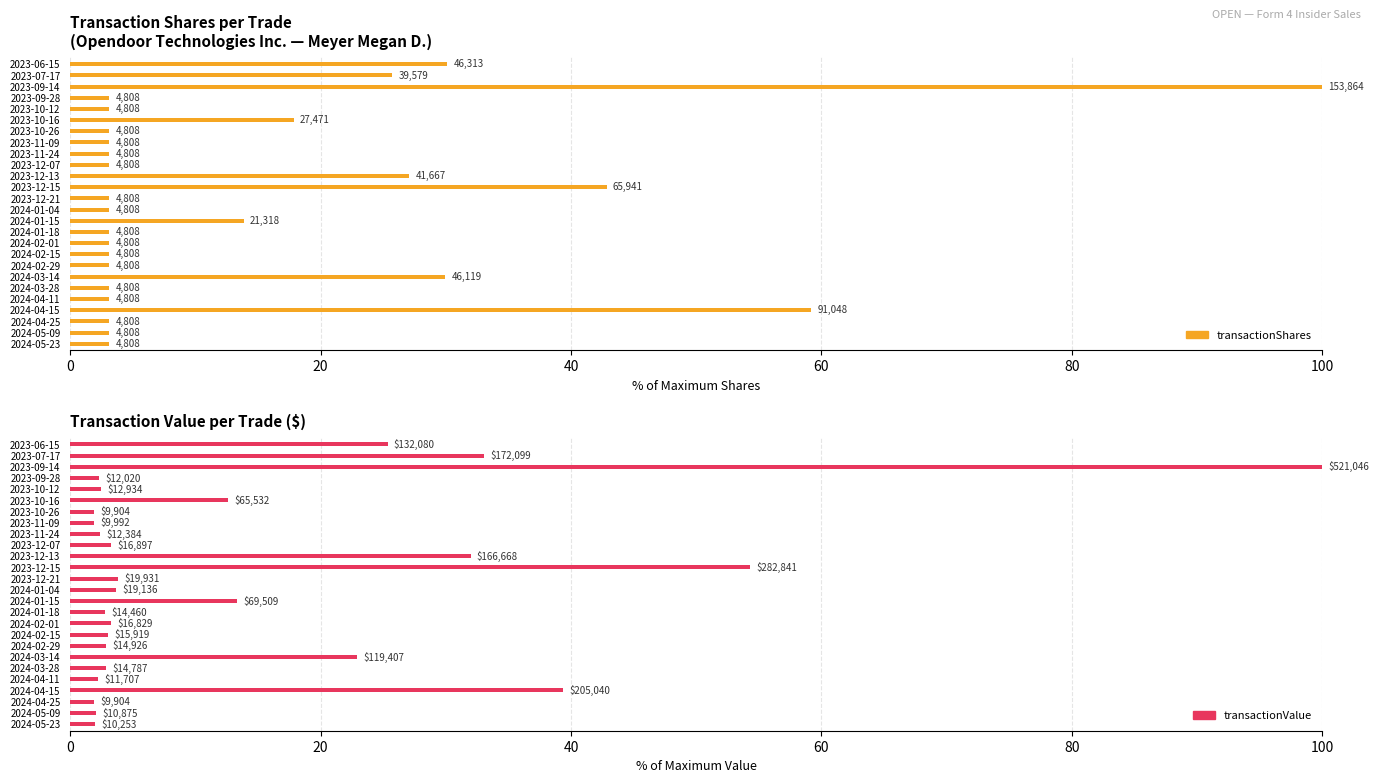

How many values in the transactionValue series are below 3?

12